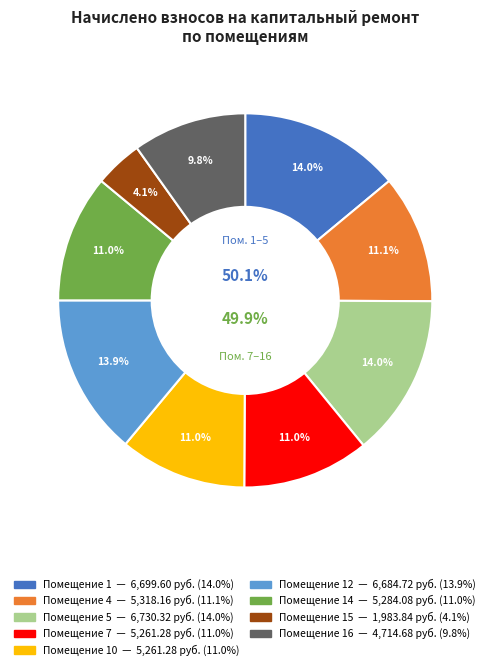

What is the largest slice in the pie chart?

5